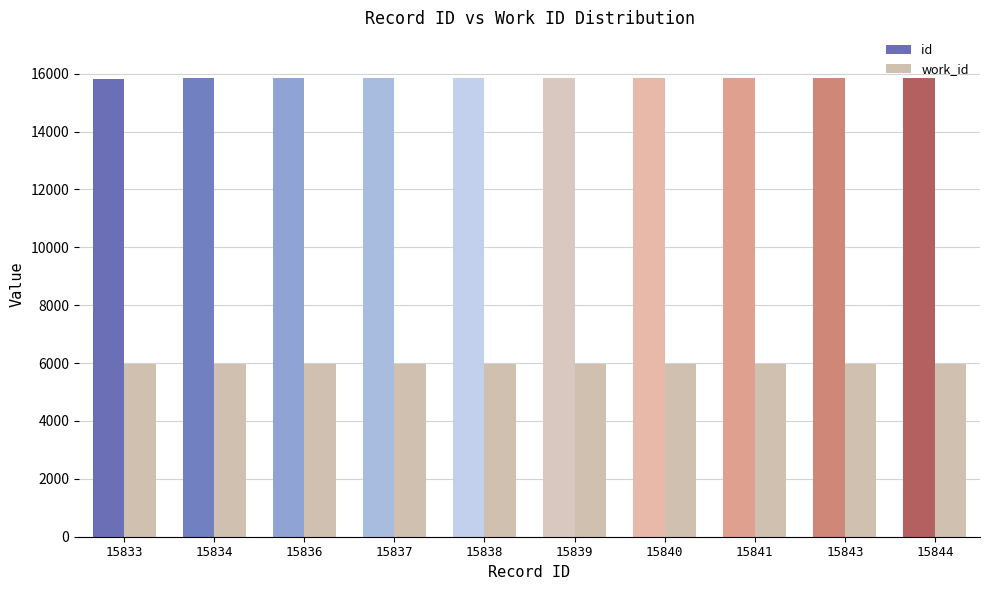

Rank the series by their maximum value, from lowest to highest.

work_id, id